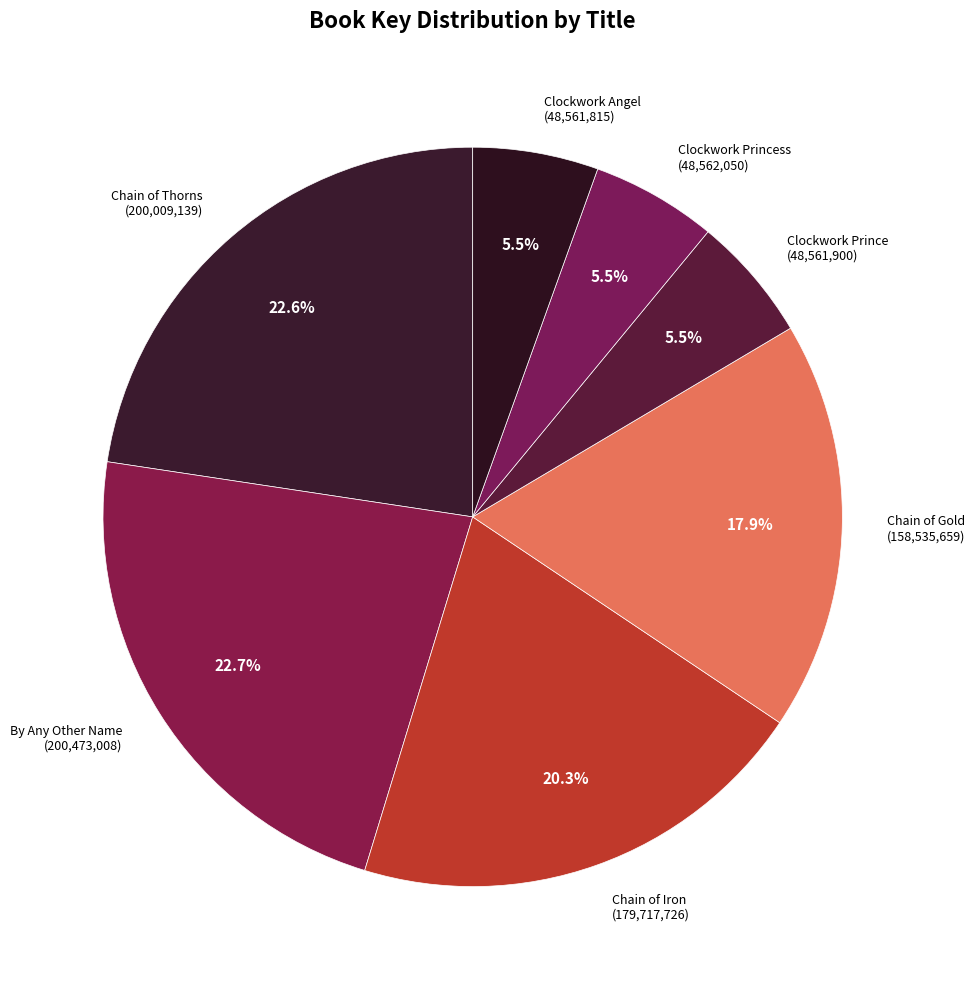

What percentage do Chain of Gold (158,535,659) and Chain of Thorns (200,009,139) together represent?

40.5%